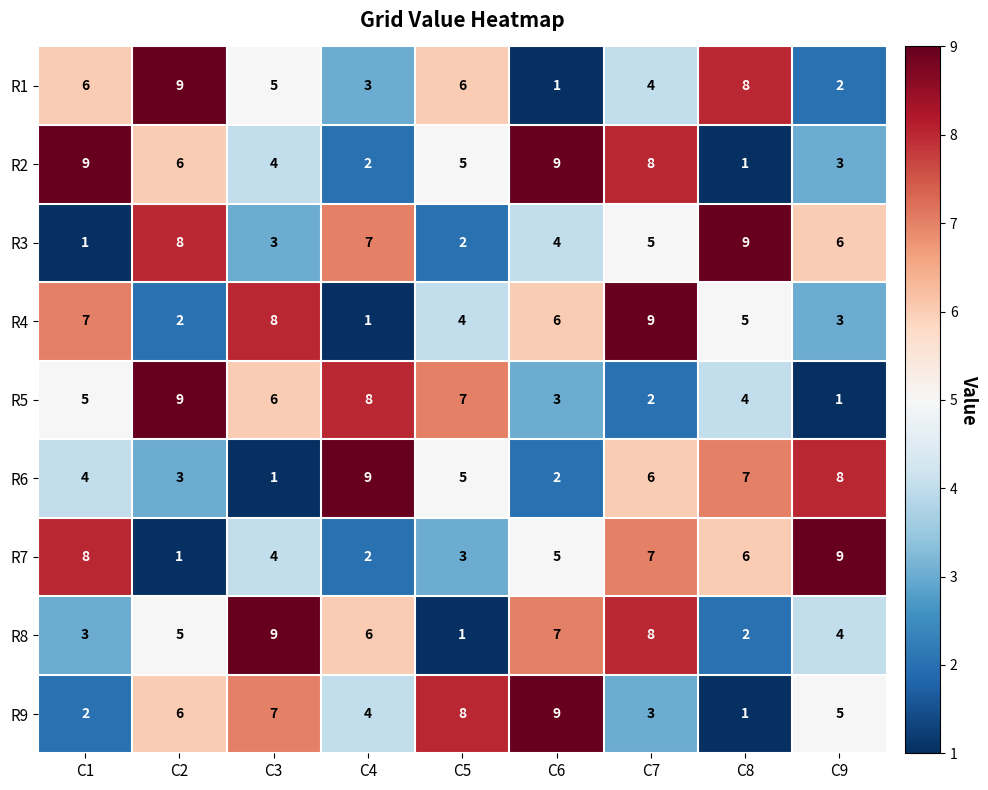

At which label does R9 first exceed 5?

C2